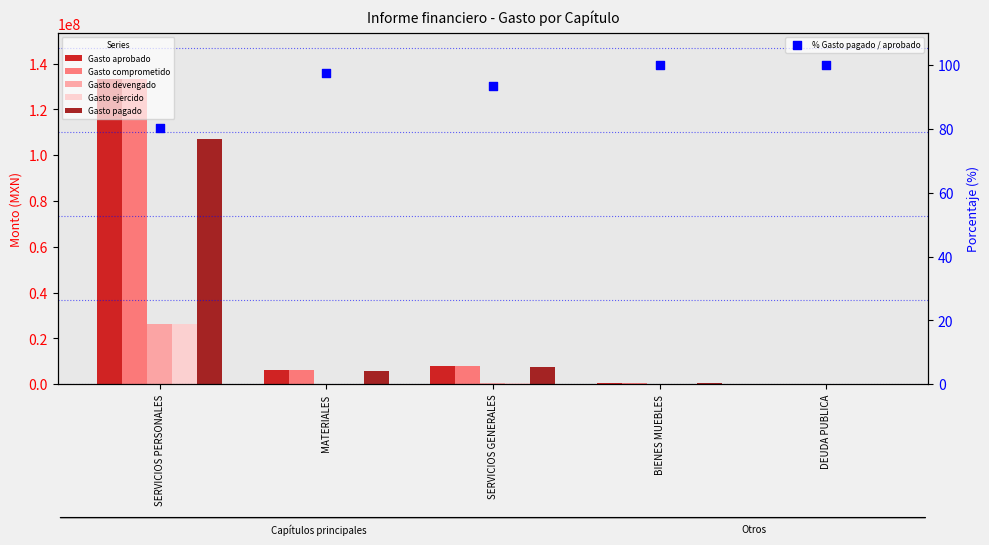

Which series contains the highest Y value?

Gasto aprobado